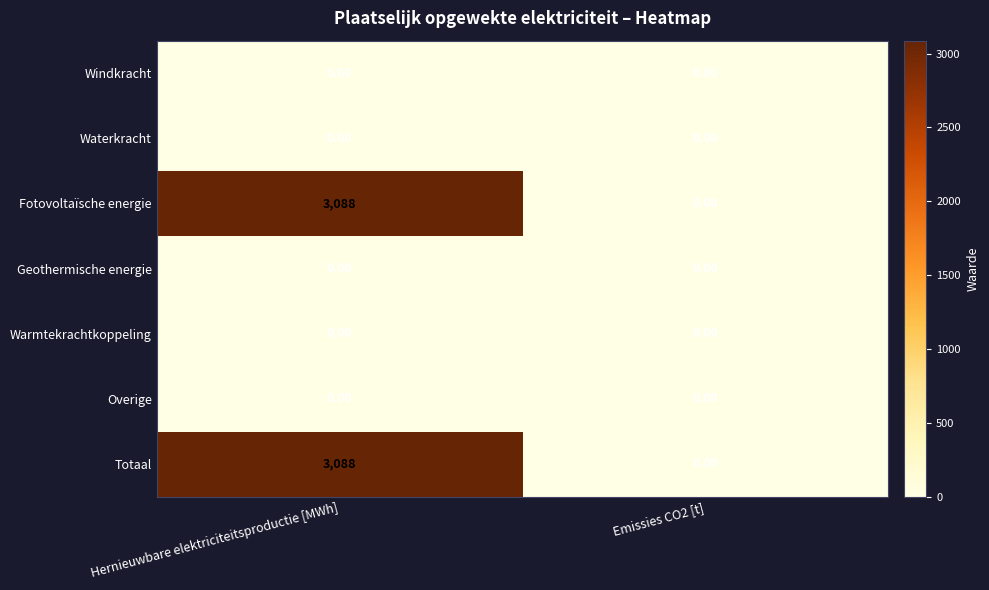

Rank the categories by Fotovoltaïsche energie value from lowest to highest.

Emissies CO2 [t], Hernieuwbare elektriciteitsproductie [MWh]